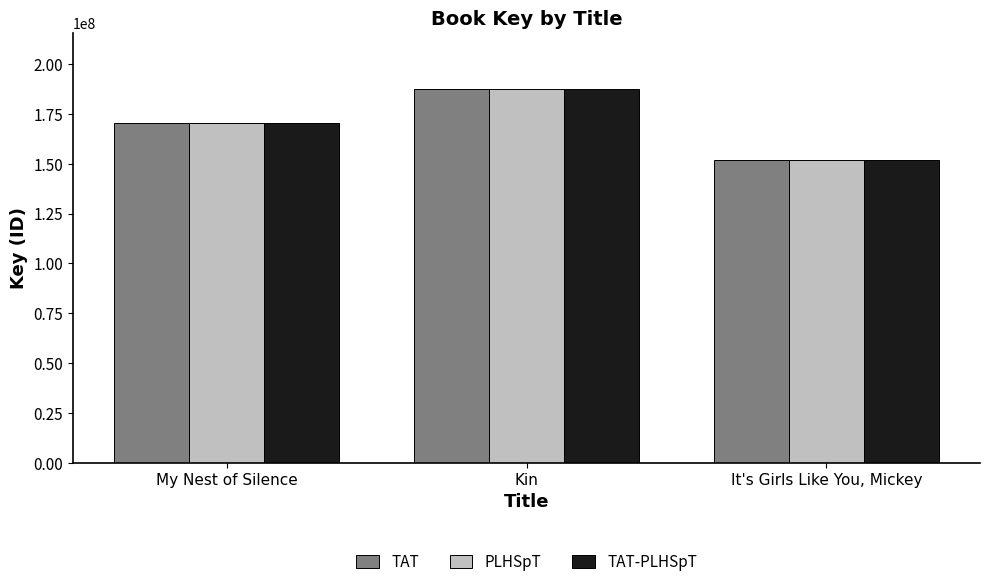

At which category does the chart reach its minimum across all series?

It's Girls Like You, Mickey